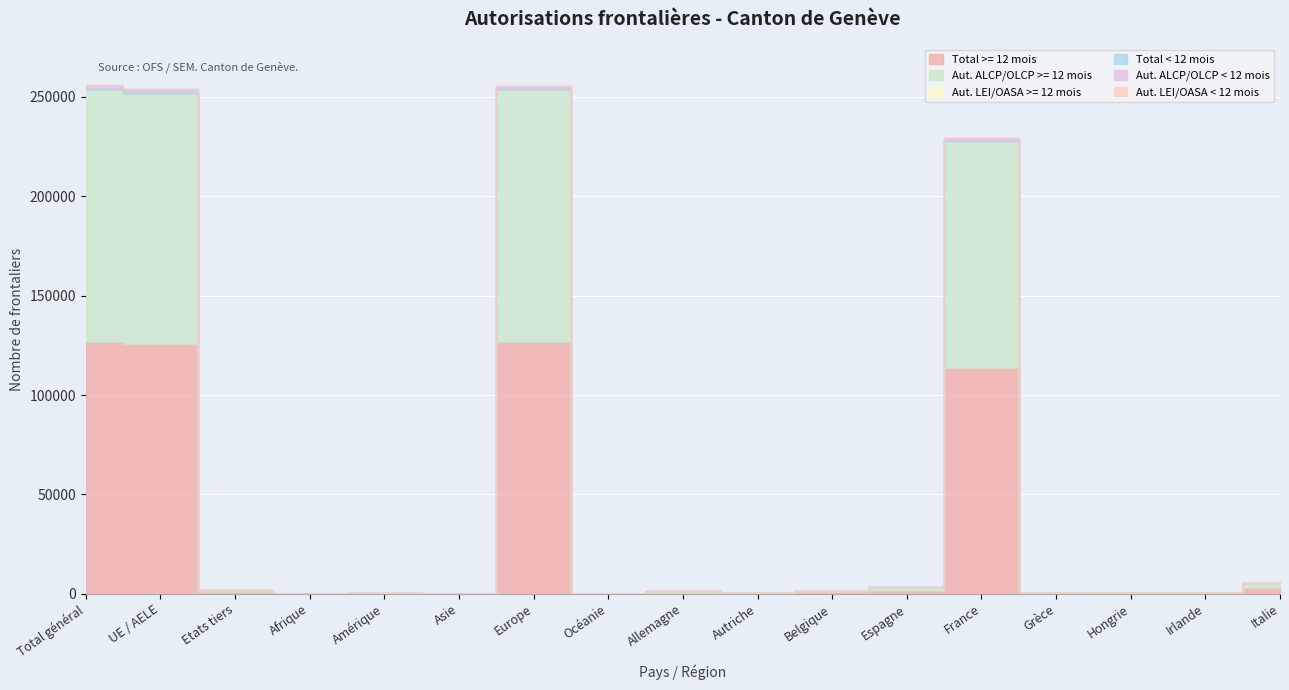

True or false: Aut. ALCP/OLCP >= 12 mois and Total < 12 mois intersect in this chart.

False